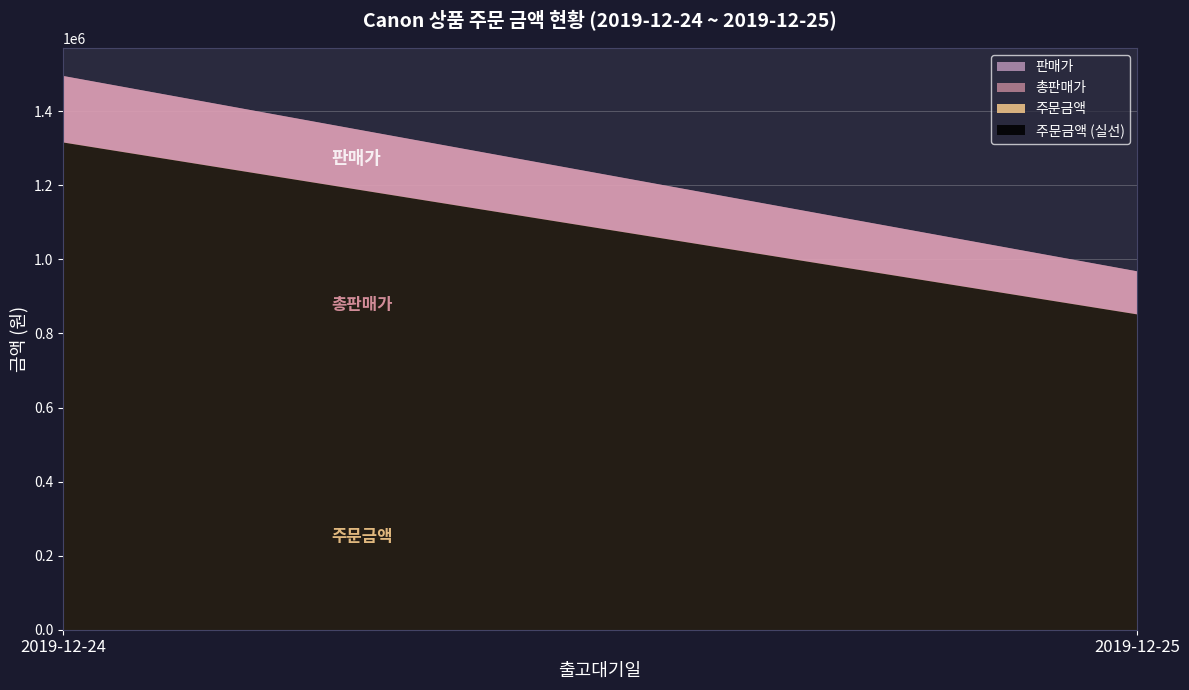

What is the total value across all series at 2019-12-25?

2442240